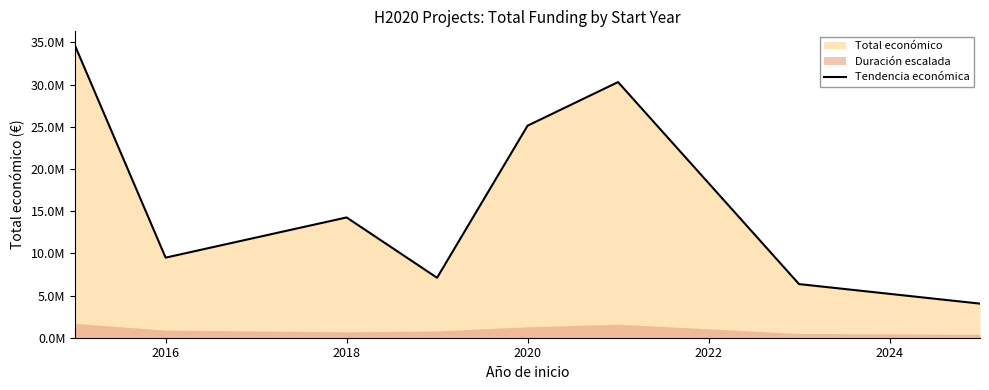

How many data points are less than 14257270?

4